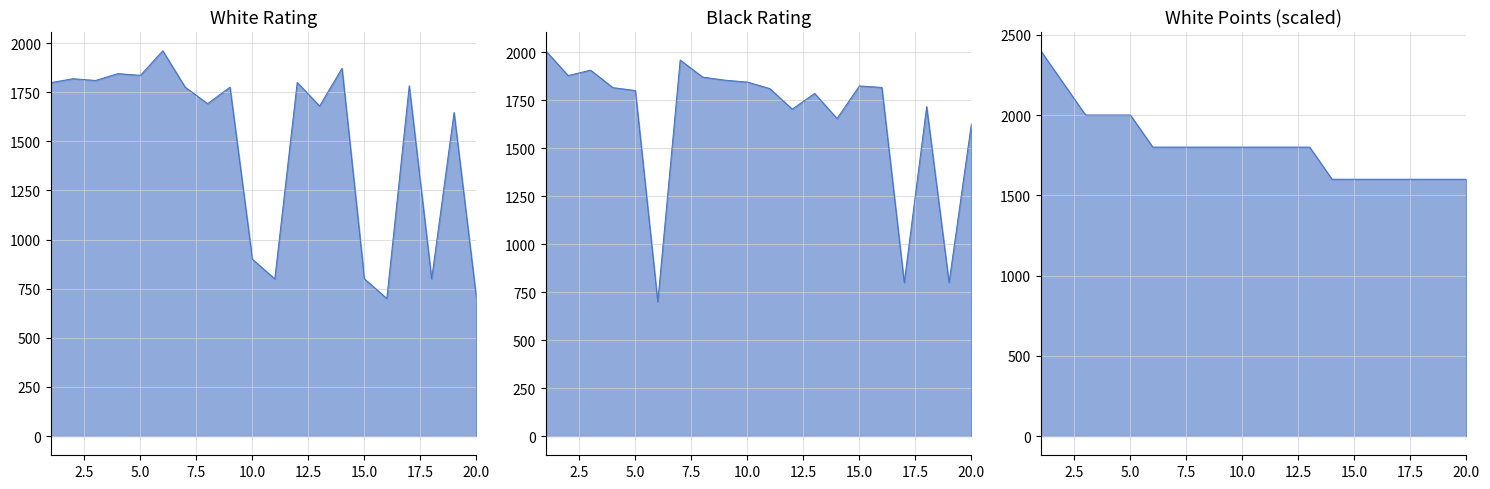

What is the total value across all series at 2.5?

5898